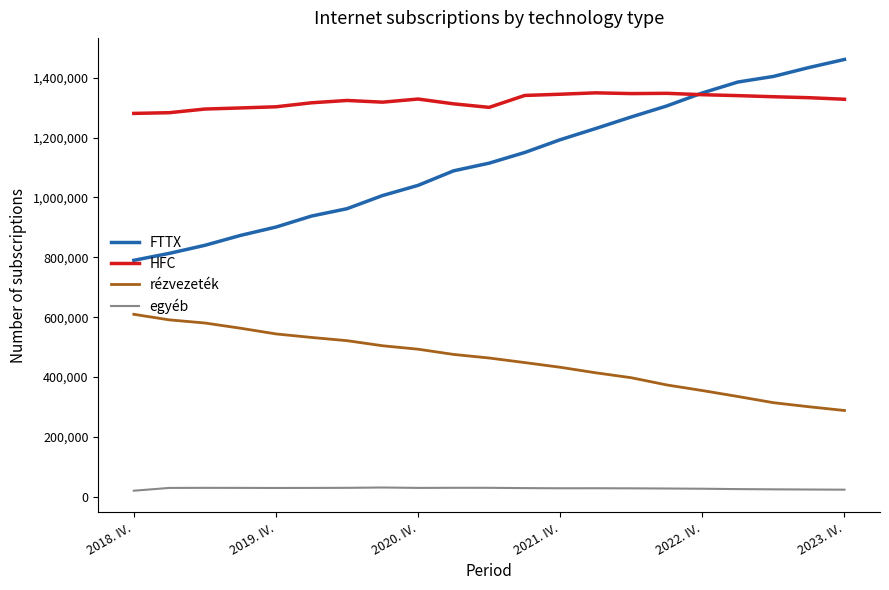

True or false: egyéb and rézvezeték intersect in this chart.

False